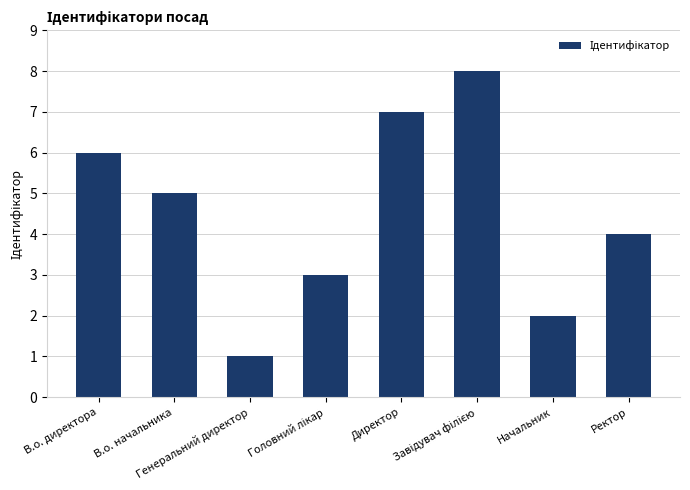

What is the sum of the values at В.о. начальника and Ректор?

9